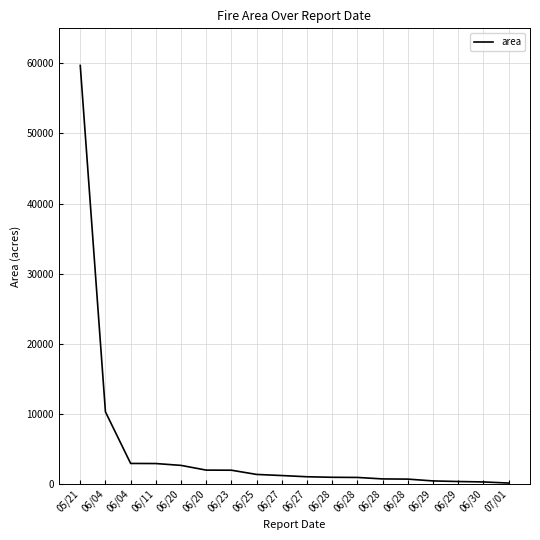

Count the number of categories in the chart.

18